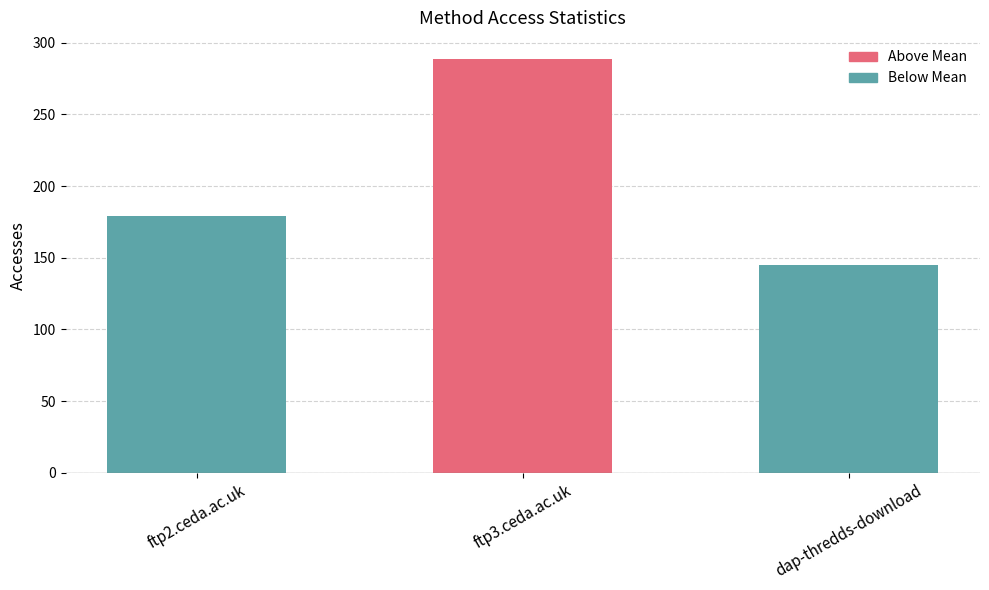

The value at ftp2.ceda.ac.uk is 179. True or false?

True